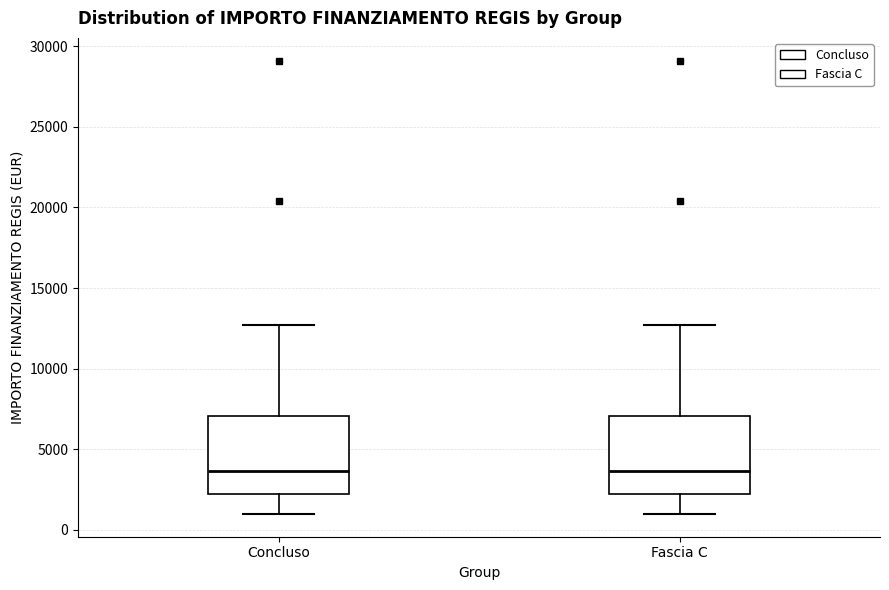

Reading left to right, transcribe this box plot: for each box, give where its median line is, the range the box spans, and where its two whiskers end, as read against the y-axis. The values are not printed on the chart, so give them approximately, as read against the axis.

Concluso: median 3500, box 2000 to 7000, whiskers 1000 to 12500
Fascia C: median 3500, box 2000 to 7000, whiskers 1000 to 12500